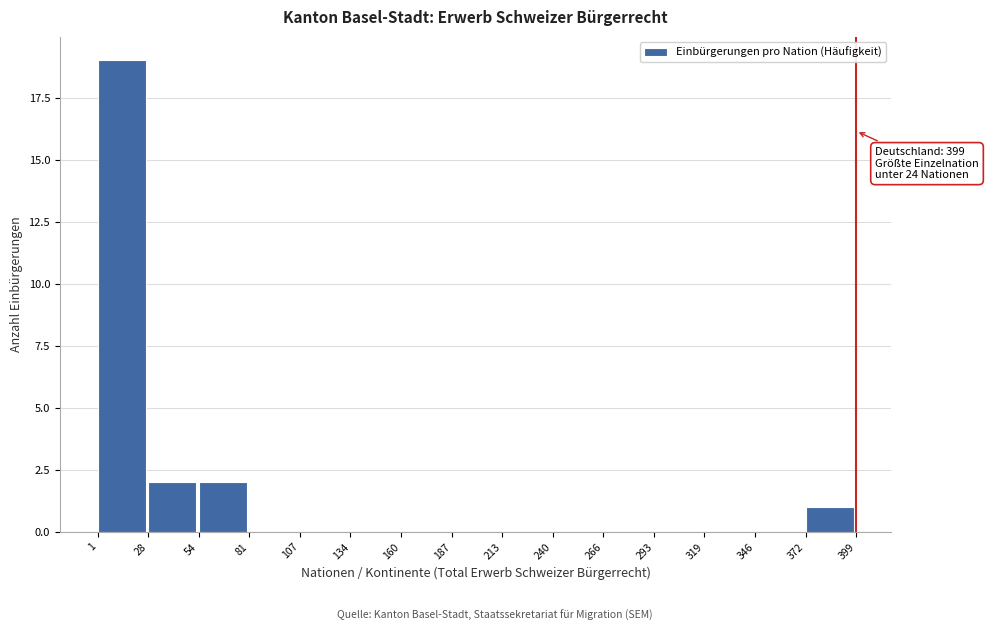

Over which range of the x-axis is the bar tallest?

1 to 28